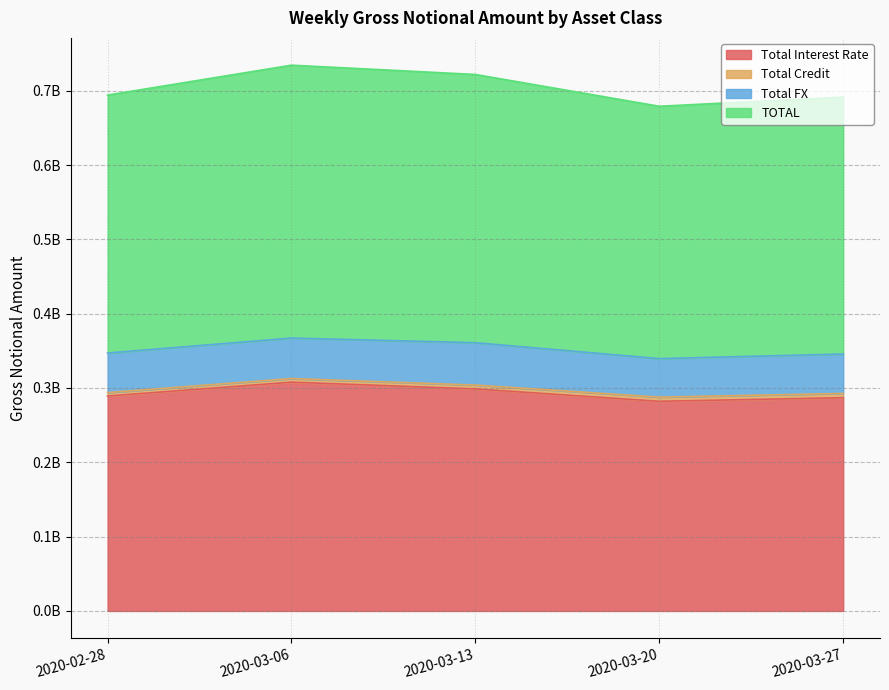

What value does the TOTAL series have at 2020-03-13?

360914087